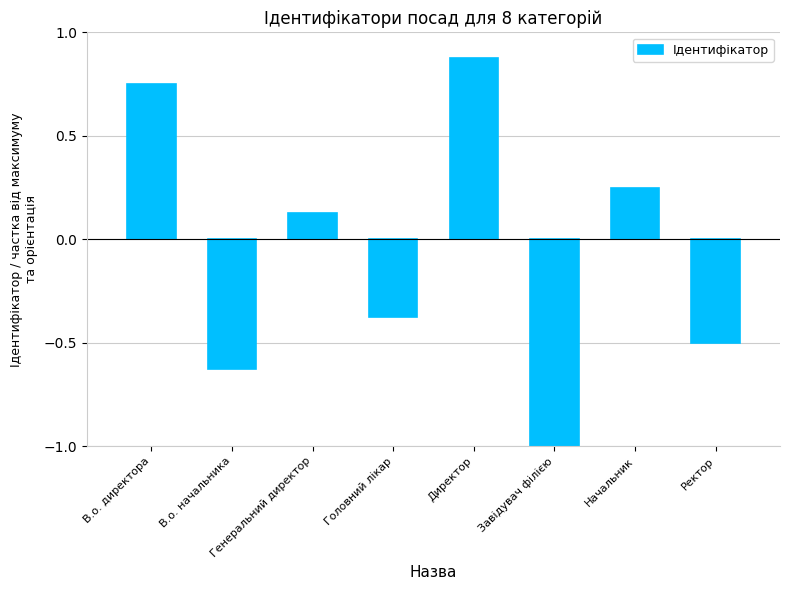

List the labels in order of value, smallest first.

Завідувач філією, В.о. начальника, Ректор, Головний лікар, Генеральний директор, Начальник, В.о. директора, Директор